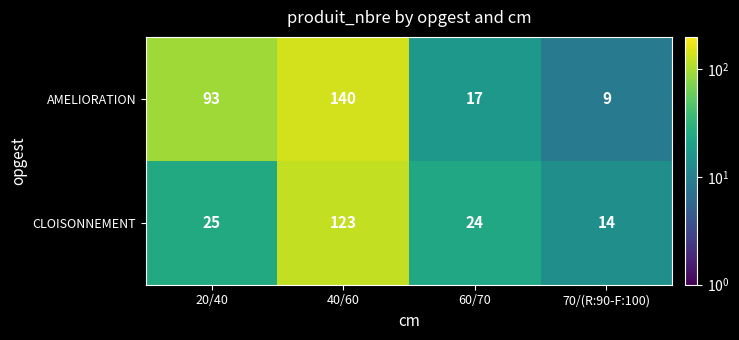

Reading right to left, what are all the values shown in this chart?

AMELIORATION: 9	17	140	93
CLOISONNEMENT: 14	24	123	25